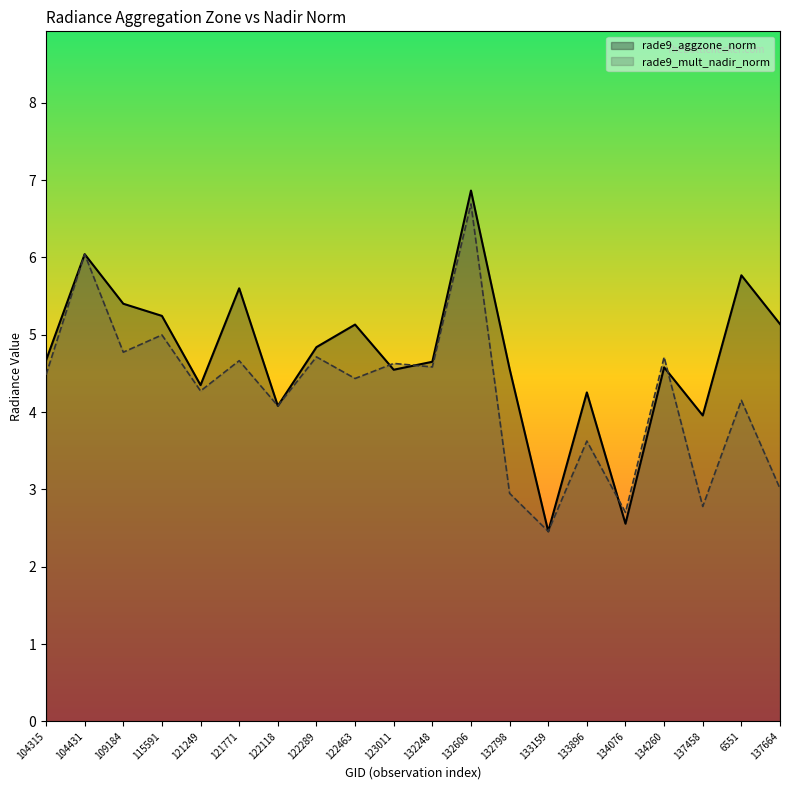

List the labels in order of rade9_mult_nadir_norm value, smallest first.

133159, 134076, 137458, 132798, 137664, 133896, 122118, 6551, 121249, 122463, 104315, 132248, 123011, 121771, 134260, 122289, 109184, 115591, 104431, 132606